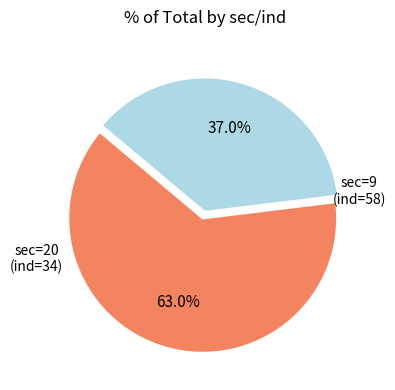

Does any single category account for the majority?

Yes